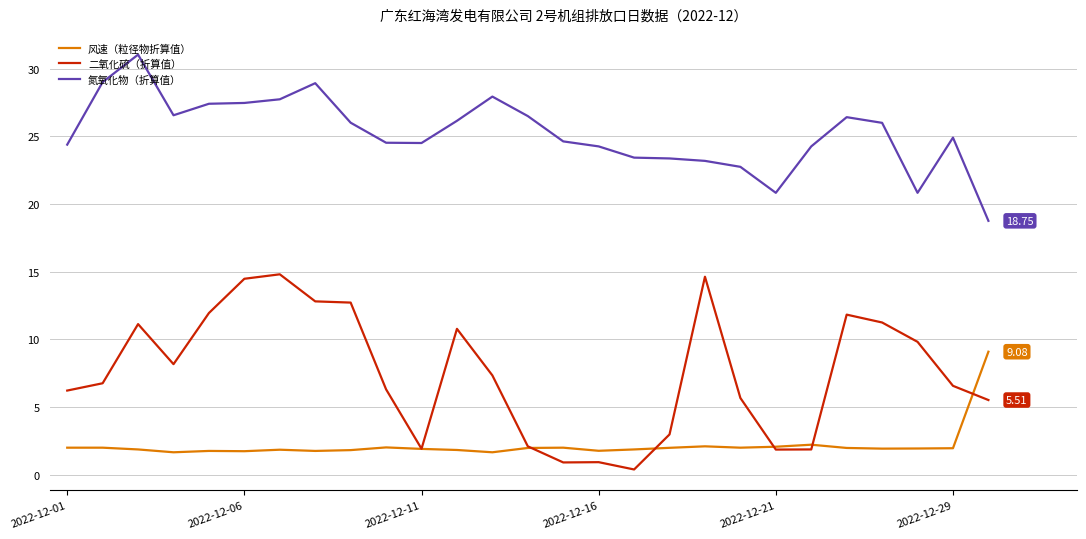

What is the minimum value shown in the chart?

0.4